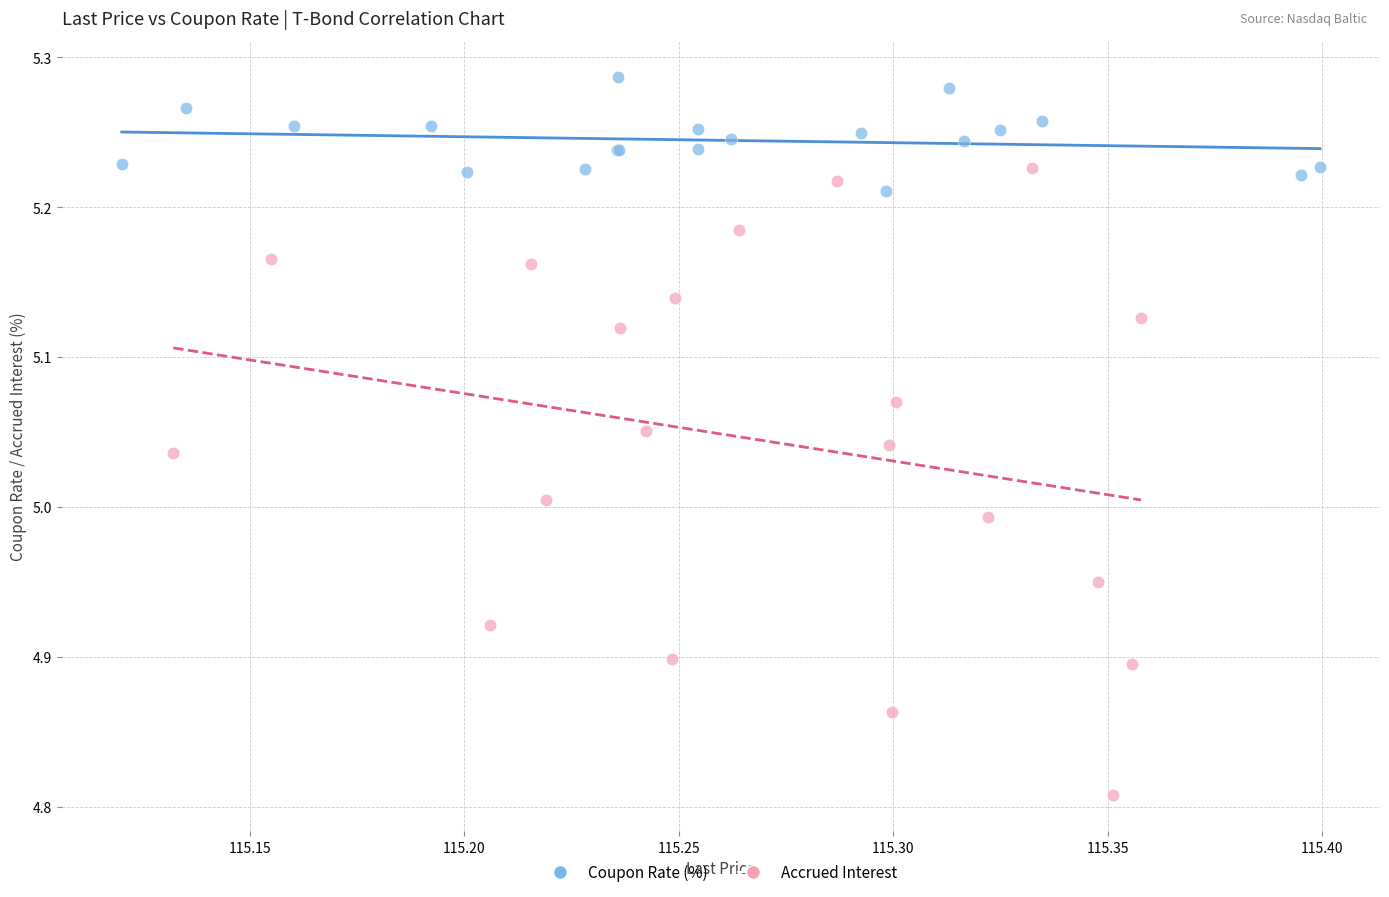

Which series has the largest Y range (max minus min)?

Accrued Interest